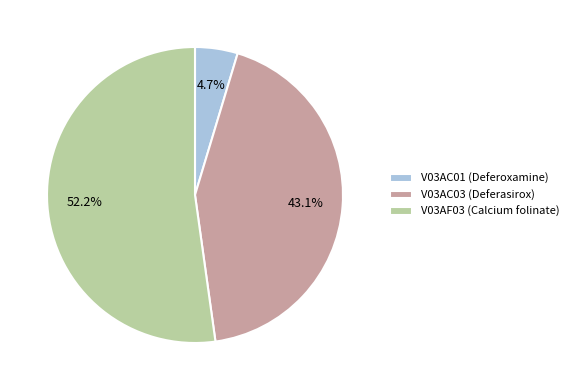

Which has a higher value, V03AC03 (Deferasirox) or V03AC01 (Deferoxamine)?

V03AC03 (Deferasirox)